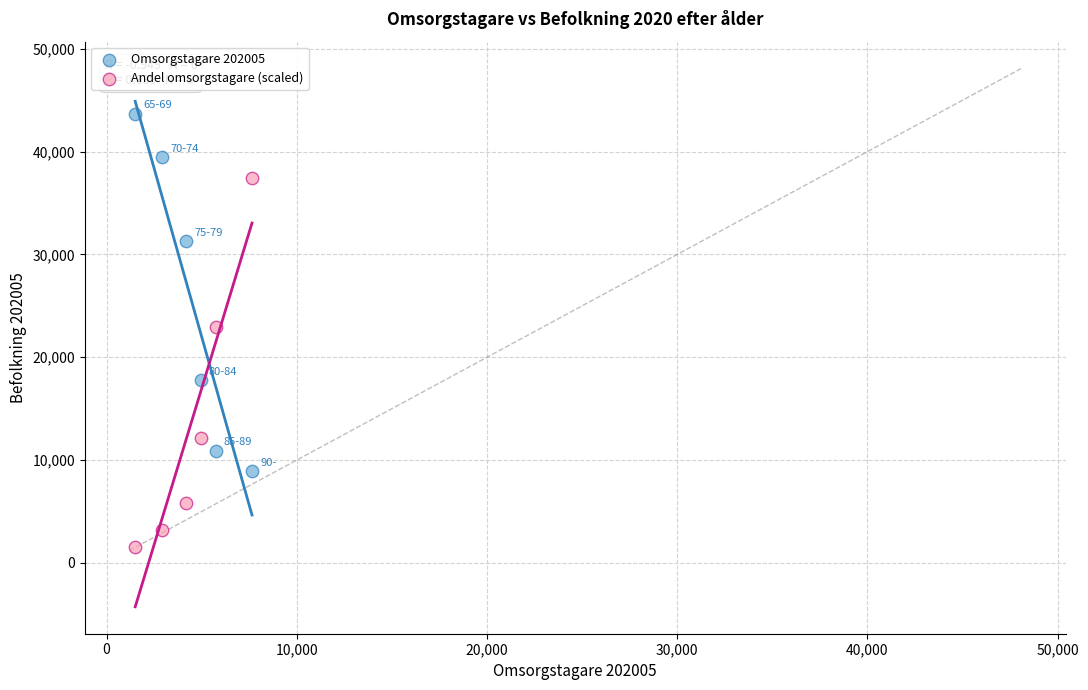

Across all data points, what is the range of X values (max minus min)?

6140.0